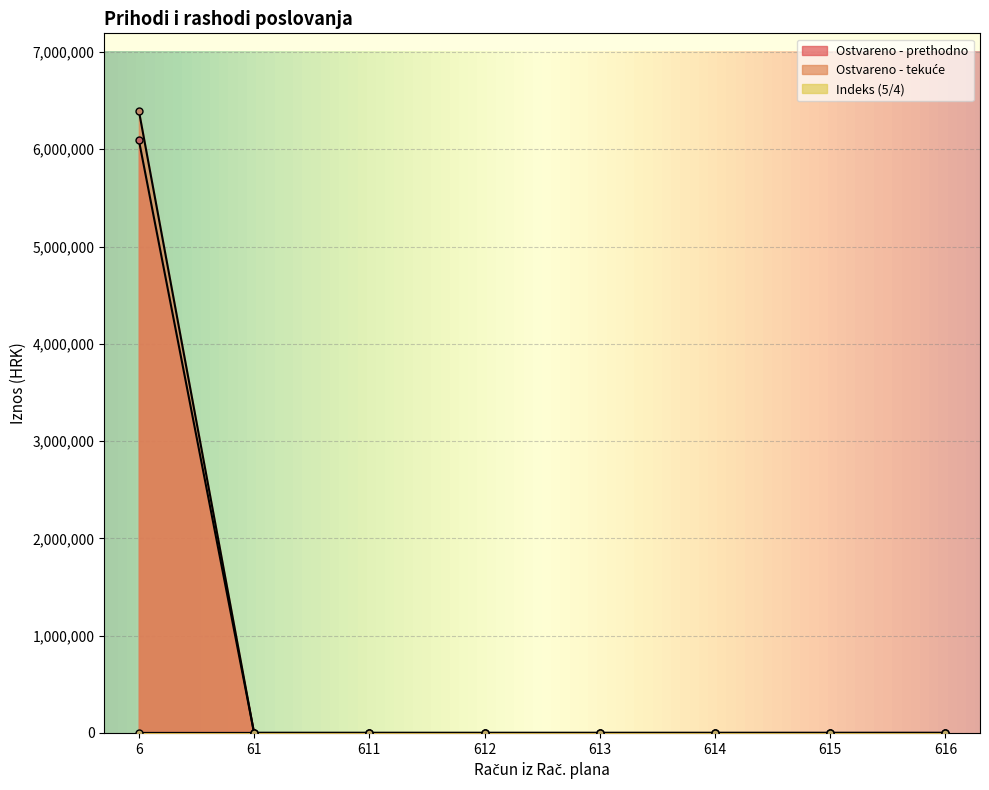

What value does the Ostvareno - tekuće series have at 6?

6396019.3